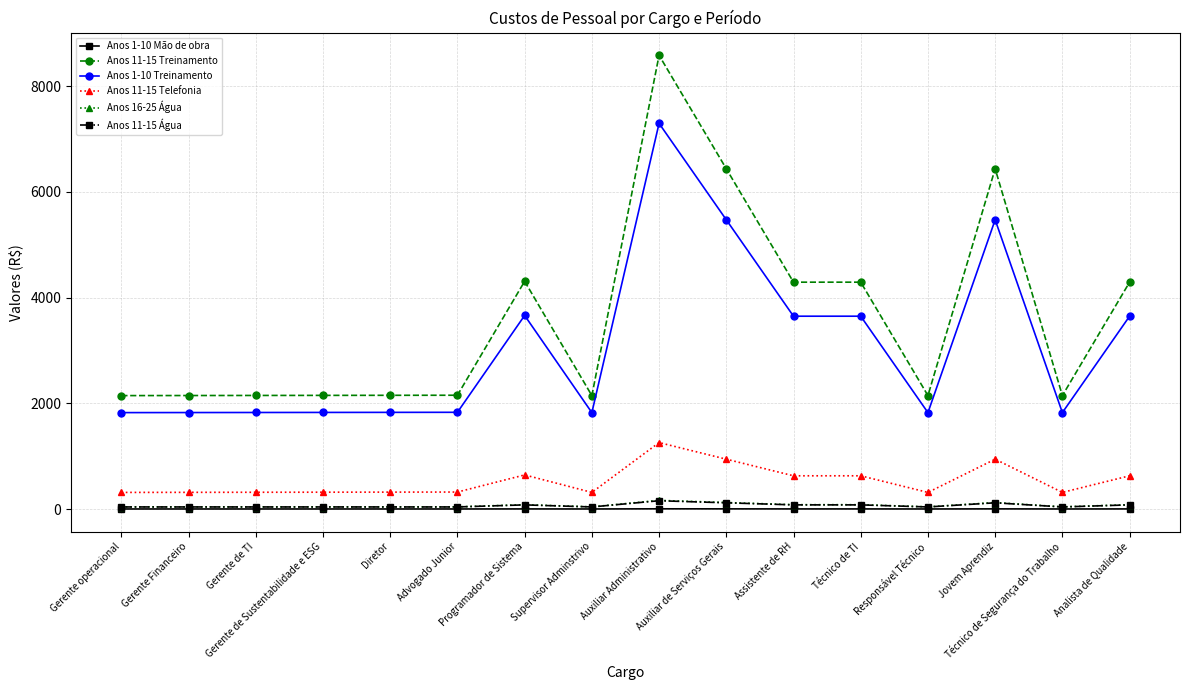

True or false: Anos 11-15 Treinamento has more than 2 points higher than both neighbors.

True